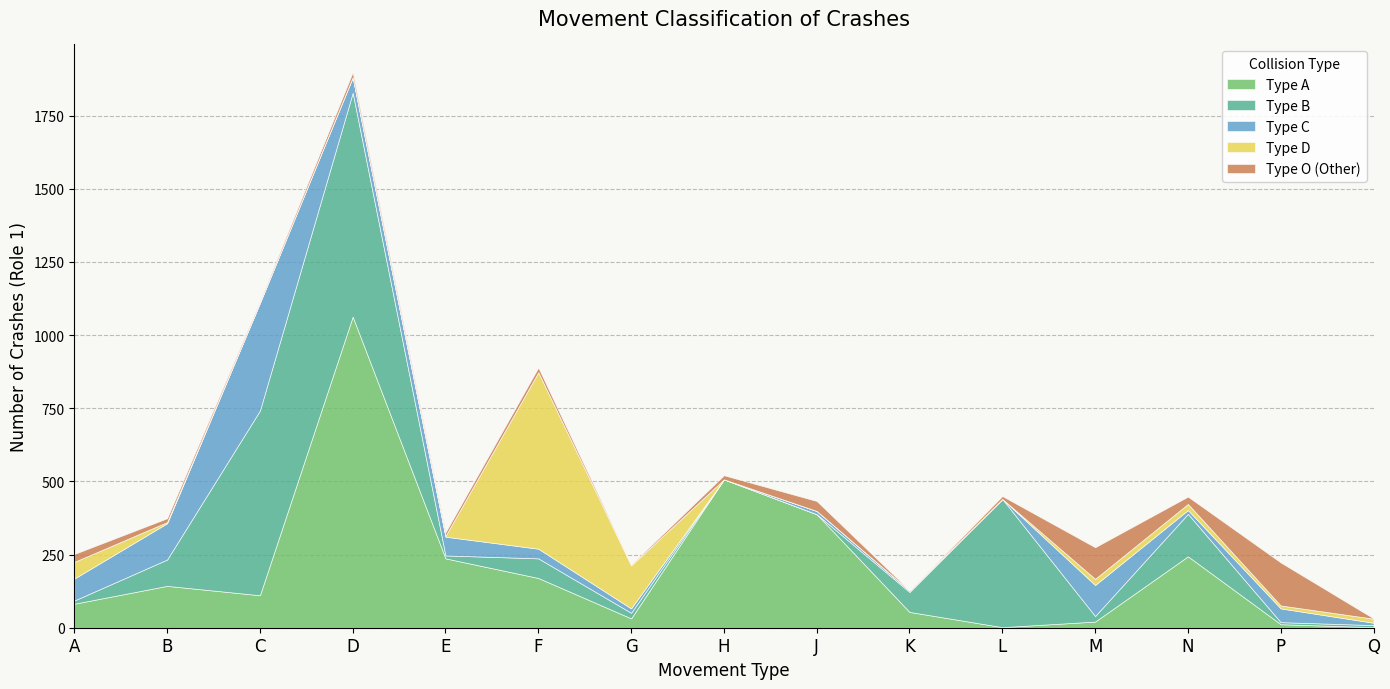

After their last crossing, which series has the higher values: O or C?

C